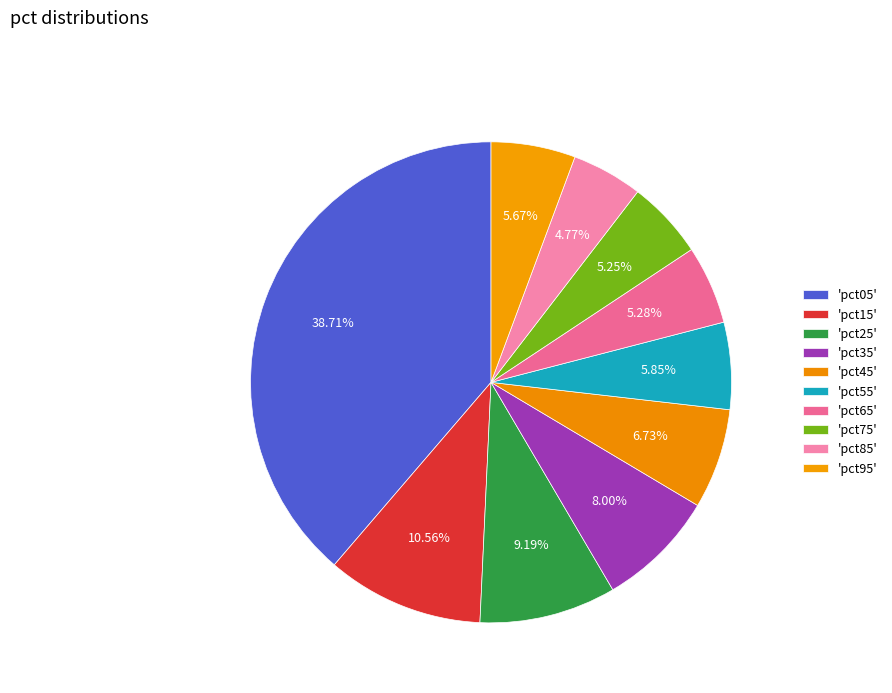

How many slices are in this pie chart?

10